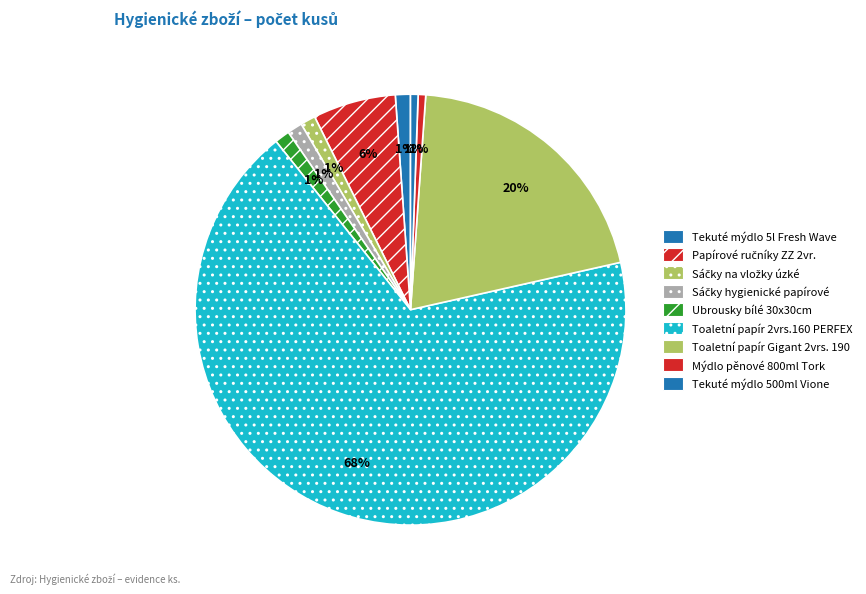

How many segments does this pie chart have?

9